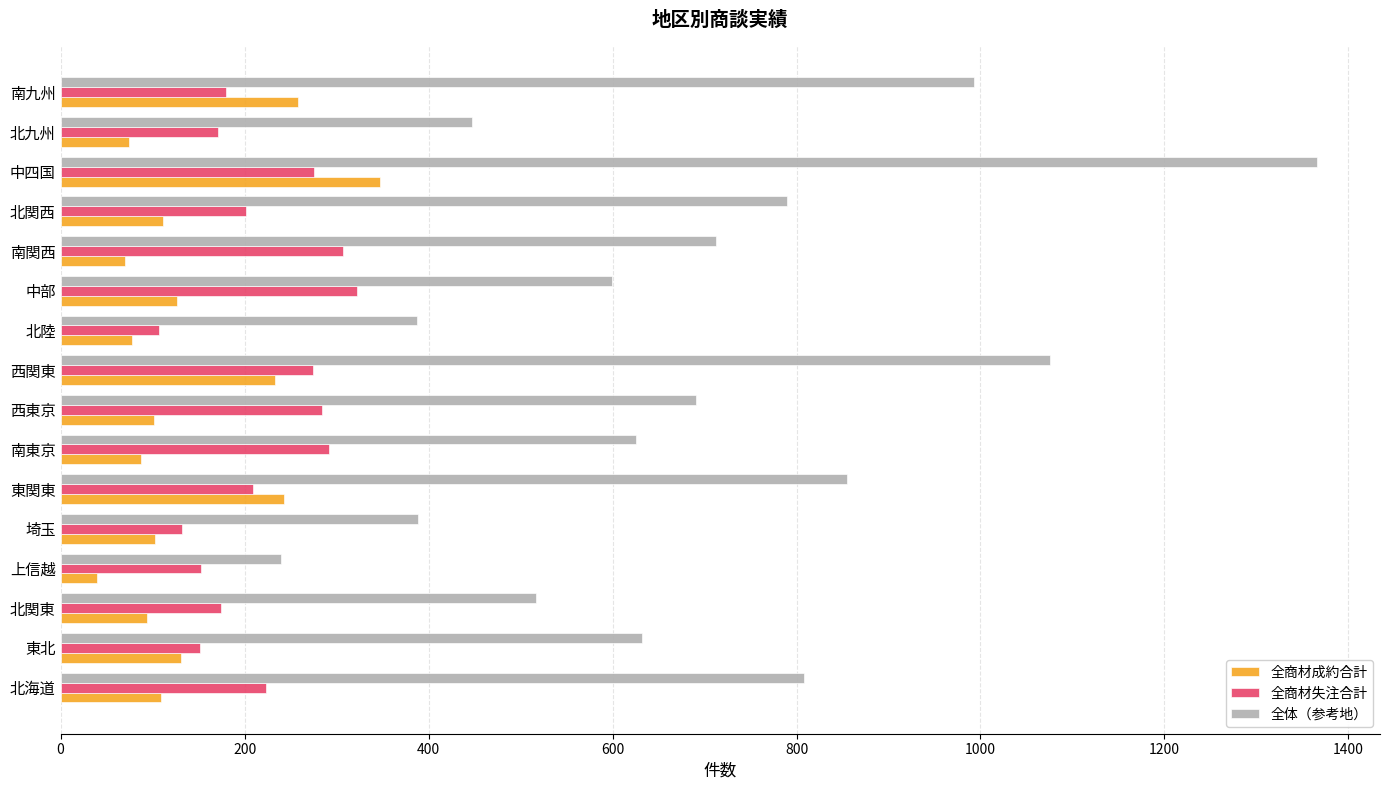

What is the sum of the 全商材失注合計 values at 上信越 and 東北?

305